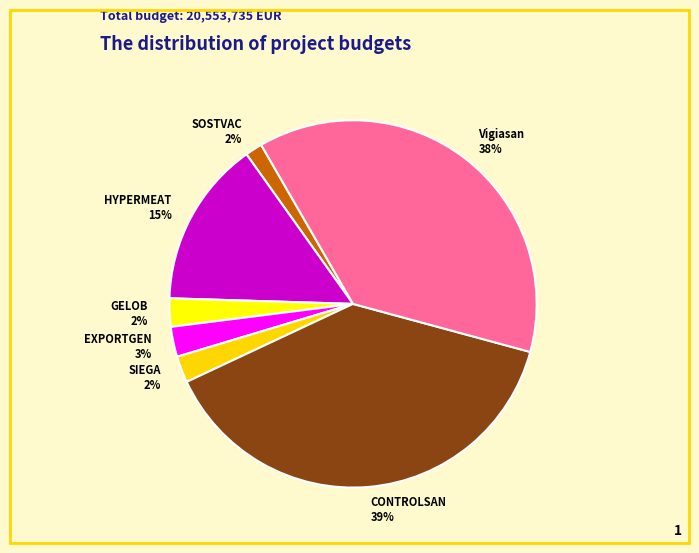

Count the number of slices in the pie.

7